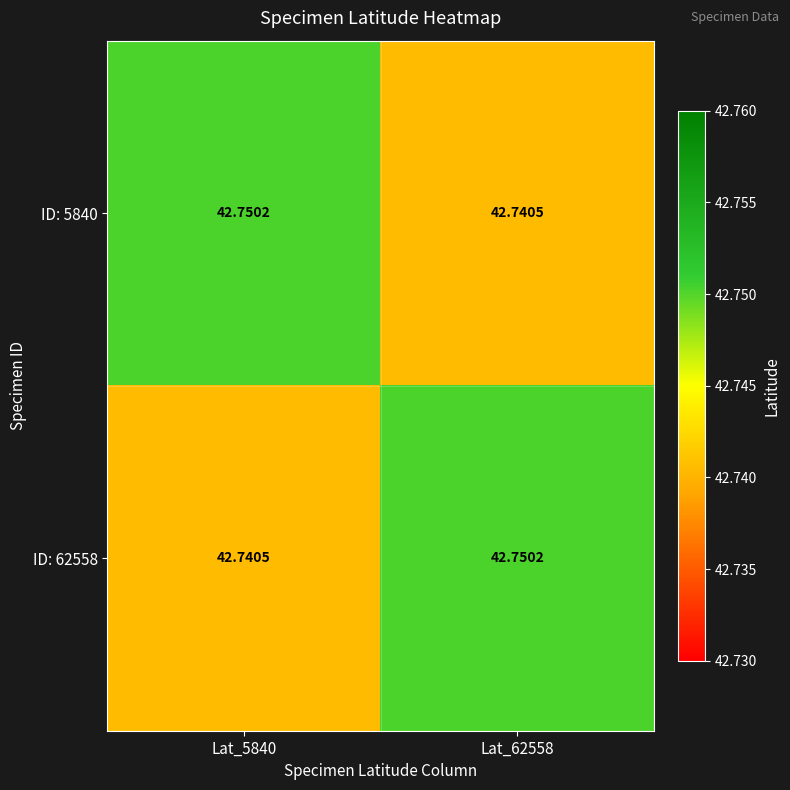

How many distinct data groups are displayed?

2